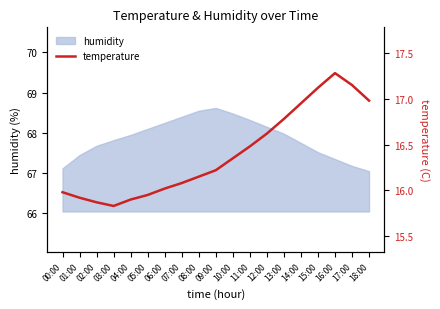

What is the maximum value for humidity?

68.6